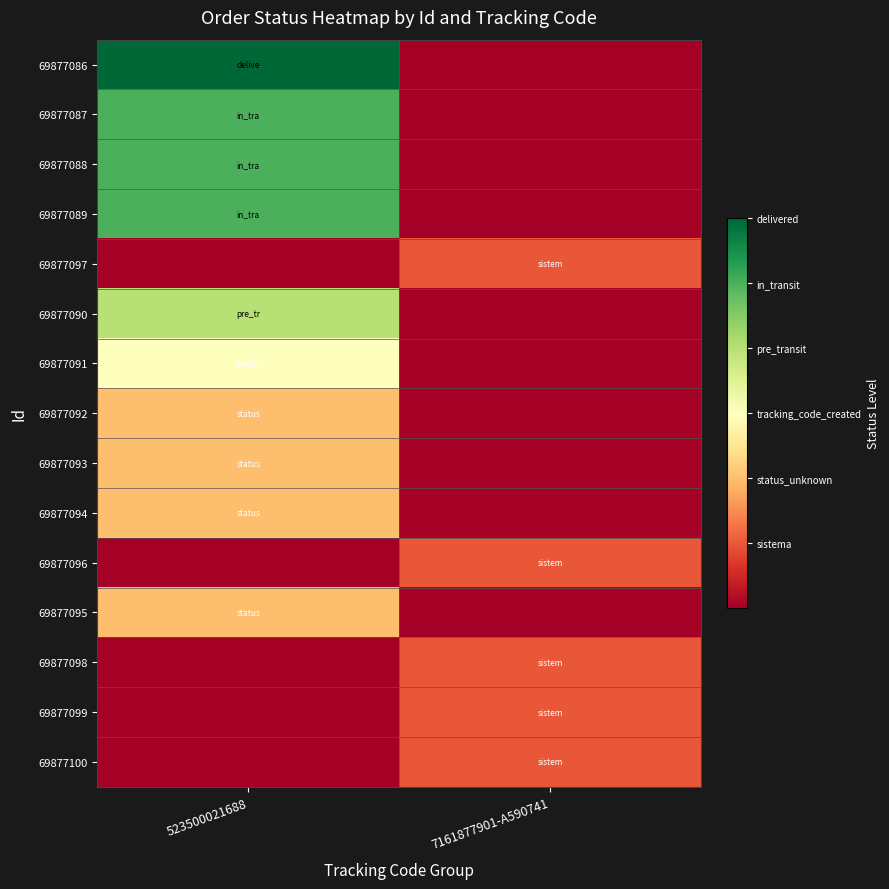

At which category is the sum across all series the highest?

523500021688